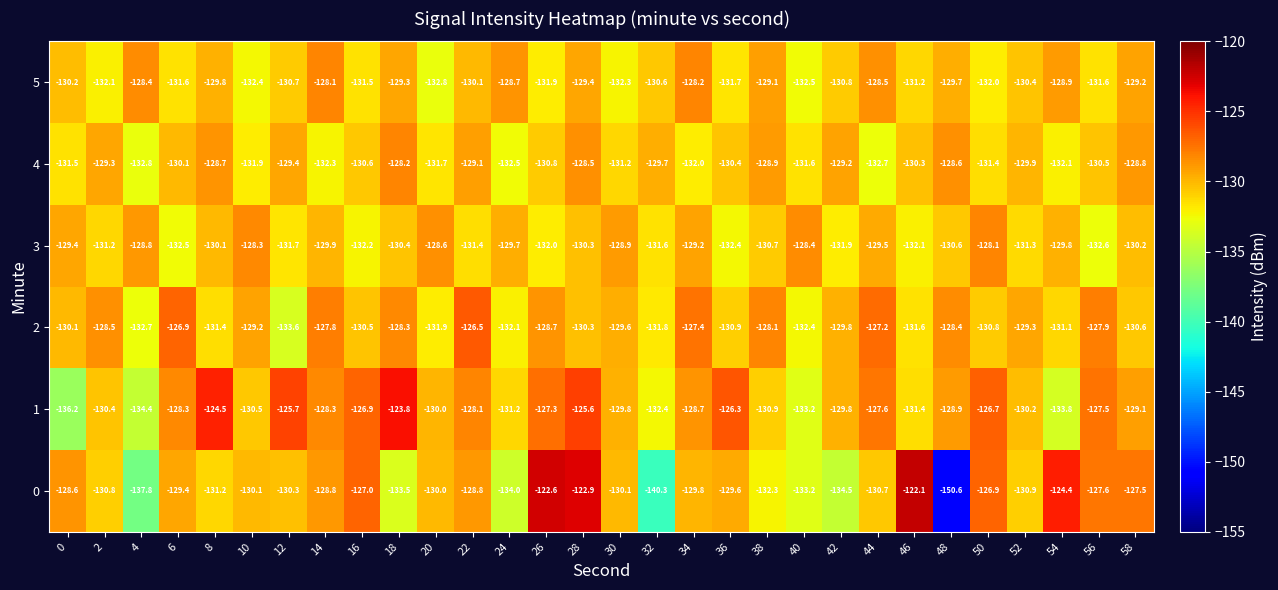

What is the total value across all series at 20?

-785.0